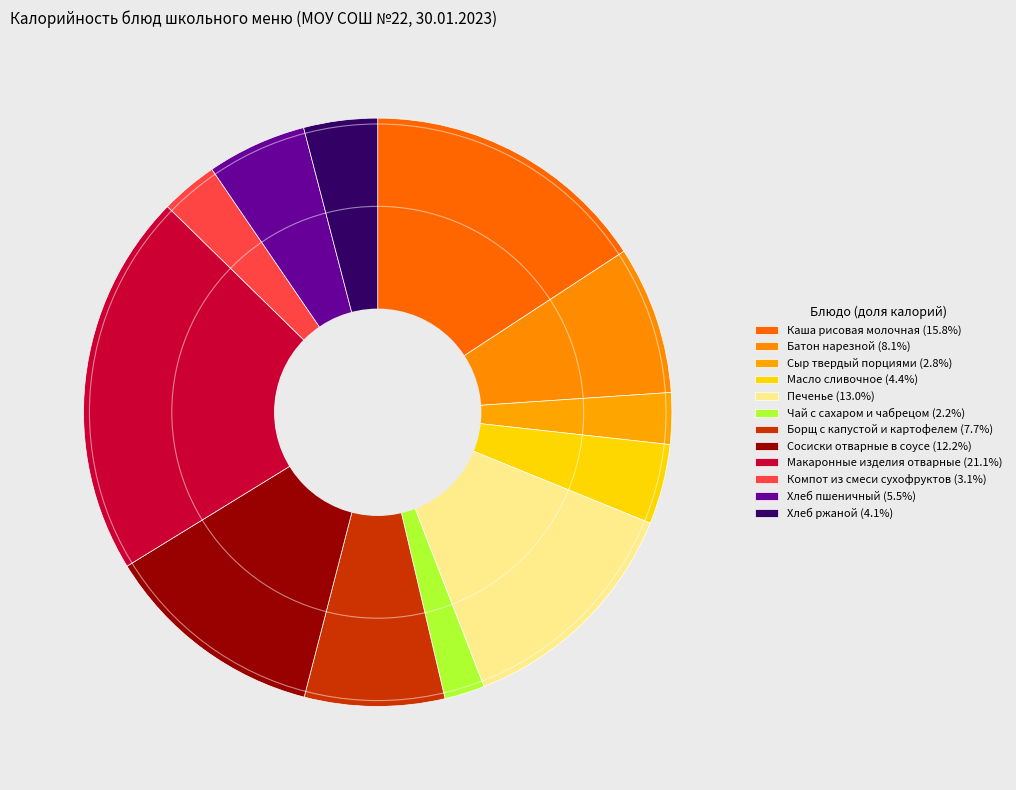

To the nearest percent, what is the difference between the largest and smallest slice percentages?

19%